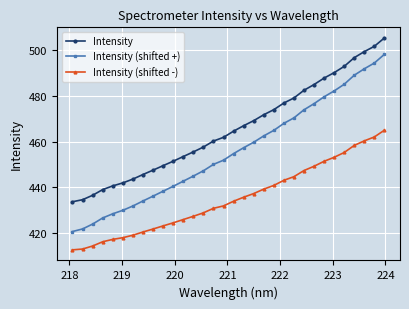

Which series has the largest total across all categories?

Intensity